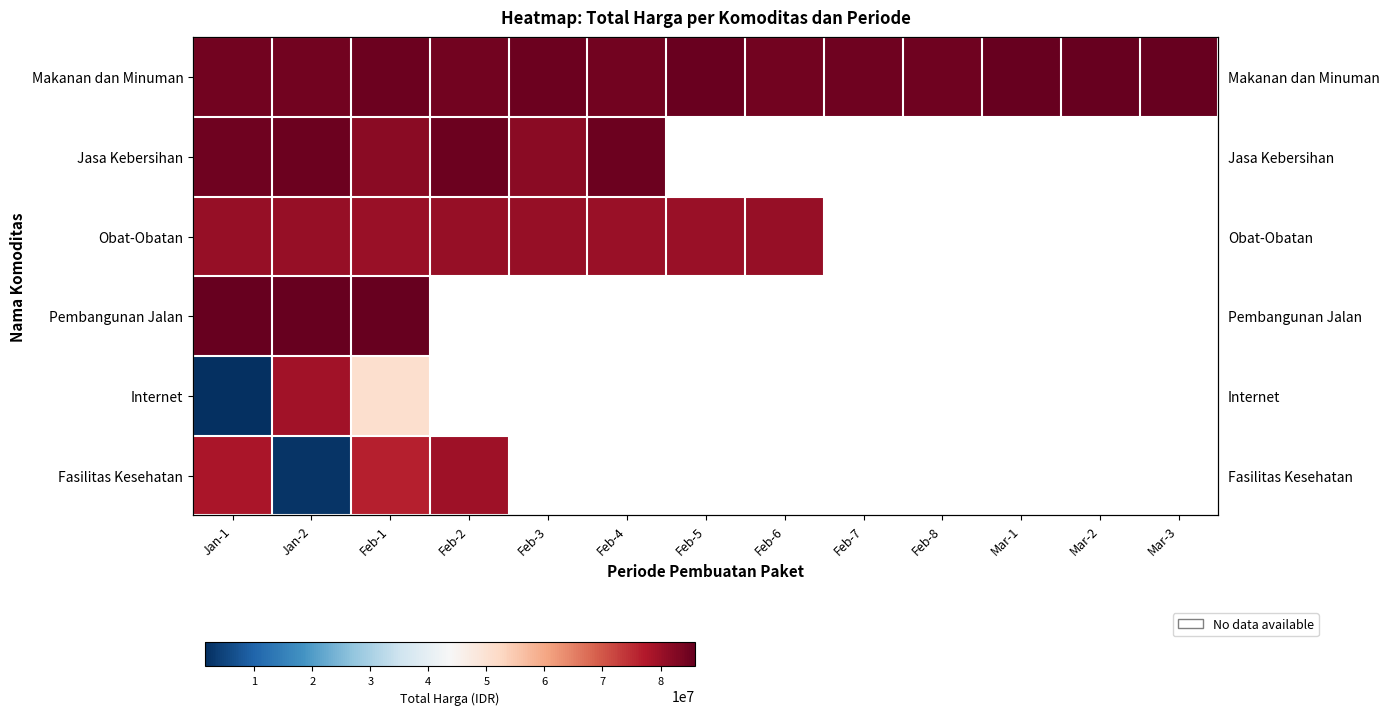

What is the difference between the maximum and second lowest values in the Makanan dan Minuman series?

1345469.0